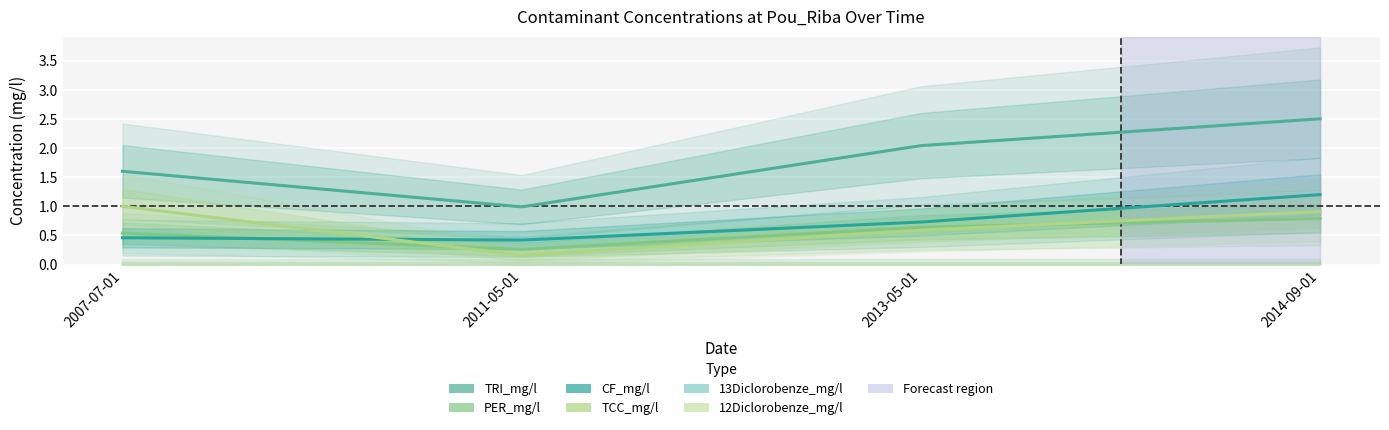

How many lines are shown in the chart?

6